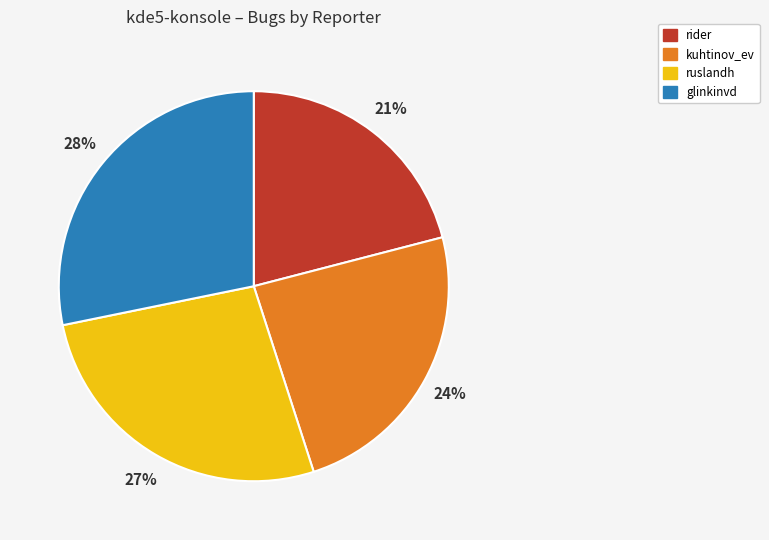

Which slice is the smallest?

rider